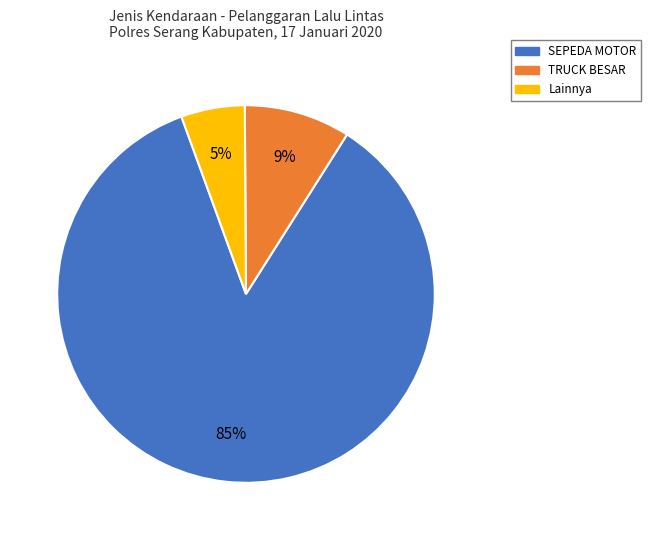

Which slice is the largest?

SEPEDA MOTOR